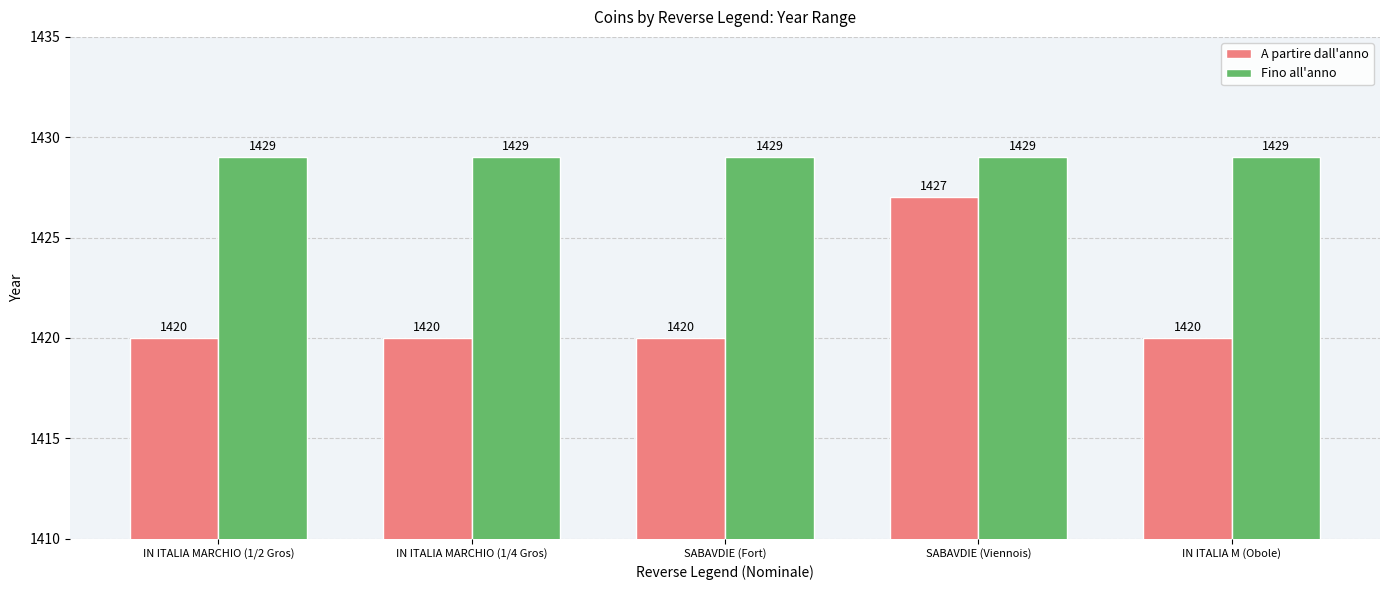

What is the label of the 2nd bar from the left?

IN ITALIA MARCHIO (1/4 Gros)